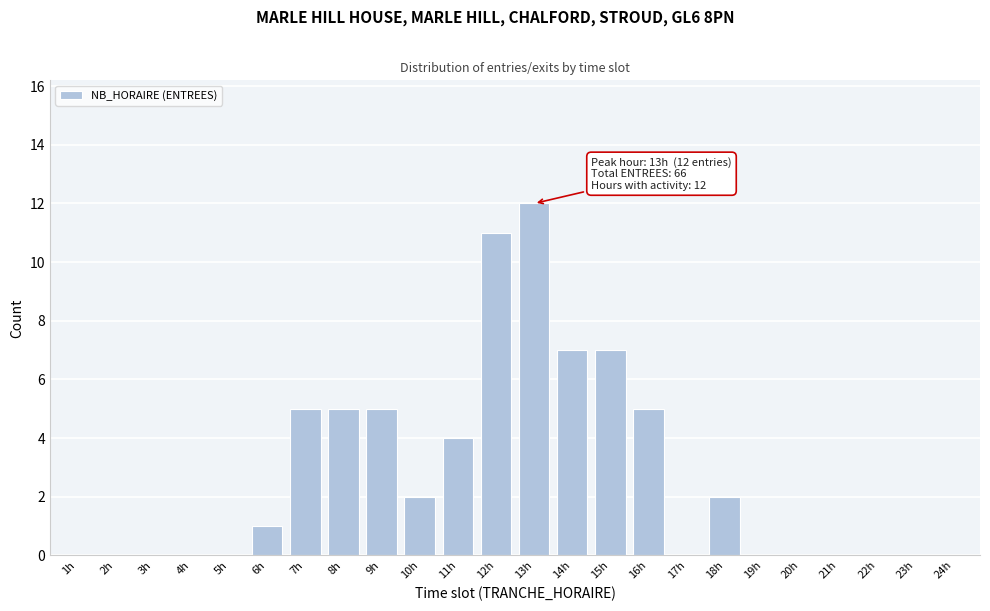

Reading left to right, extract all data points from this chart.

1h=0	2h=0	3h=0	4h=0	5h=0	6h=1	7h=5	8h=5	9h=5	10h=2	11h=4	12h=11	13h=12	14h=7	15h=7	16h=5	17h=0	18h=2	19h=0	20h=0	21h=0	22h=0	23h=0	24h=0